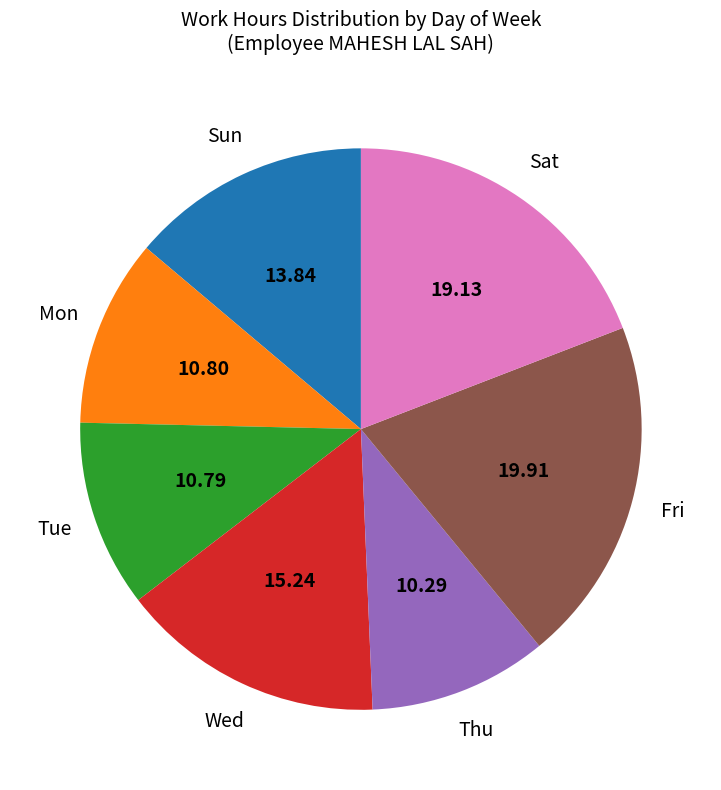

Does any single category account for the majority?

No